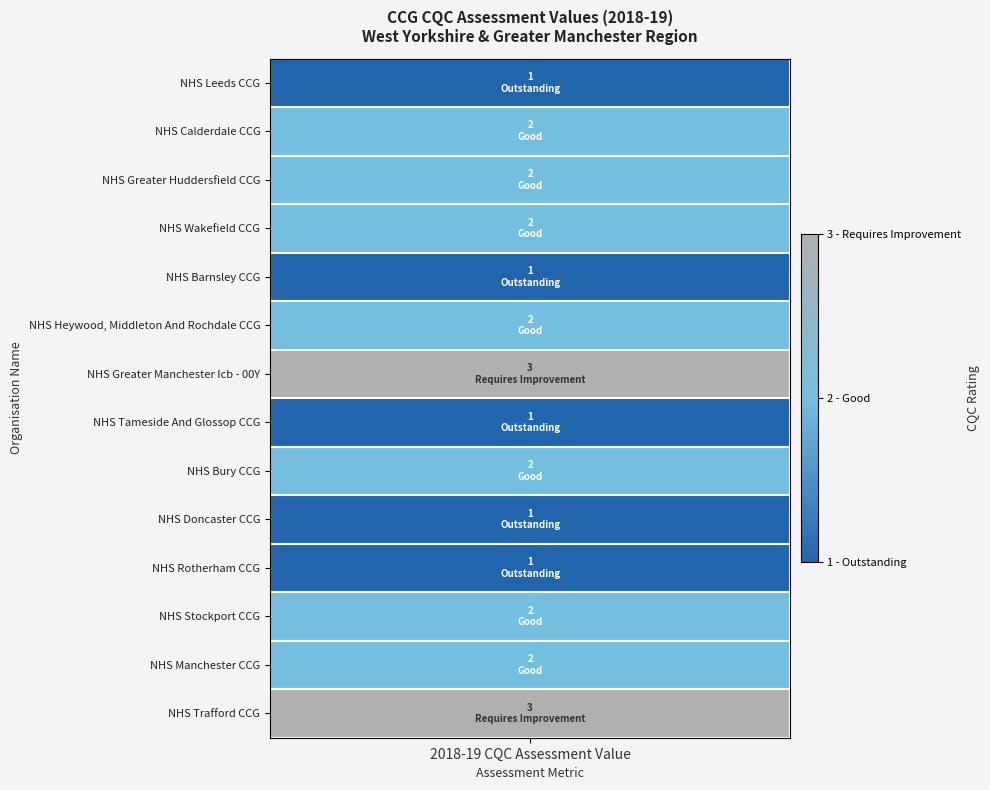

Reading left to right, list all the values displayed in this chart.

values=1	1=2	2=2	3=2	4=1	5=2	6=3	7=1	8=2	9=1	10=1	11=2	12=2	13=3